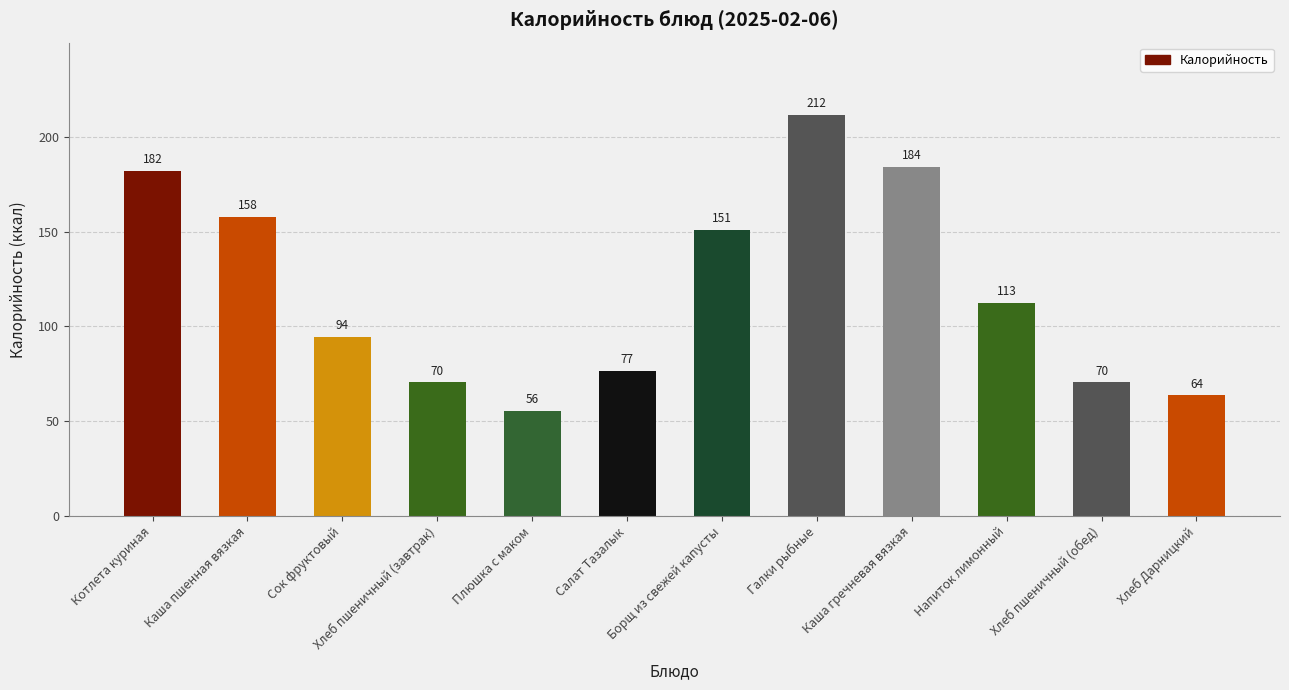

The value at Каша гречневая вязкая is 39.6. True or false?

False